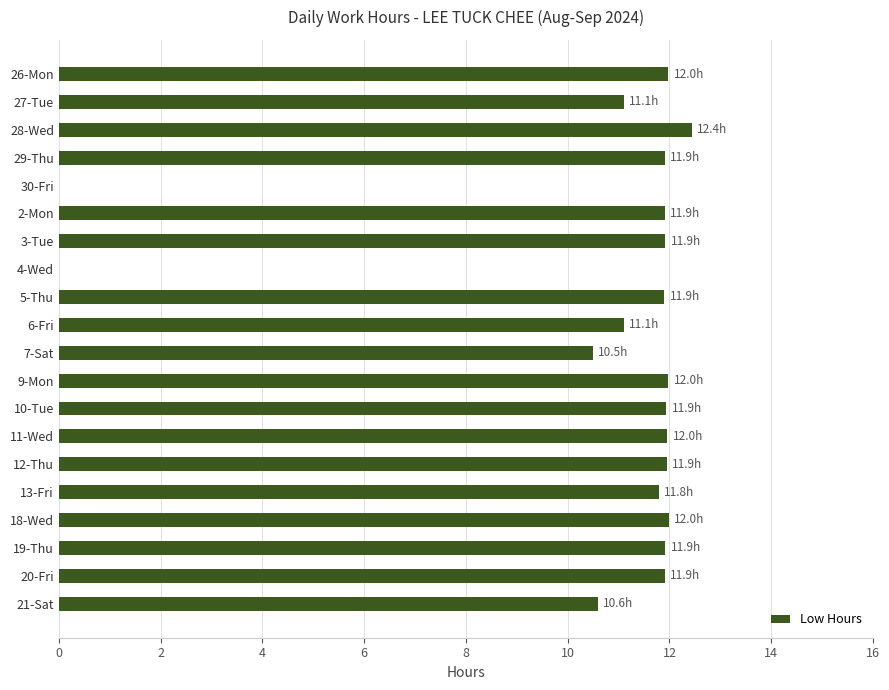

Is it true that the value at 2-Mon is 19.9?

False